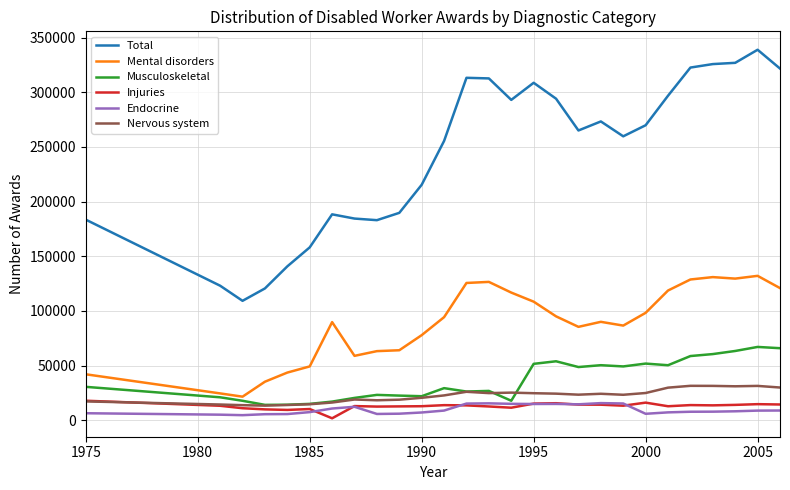

What is the maximum value shown in the chart?

338815